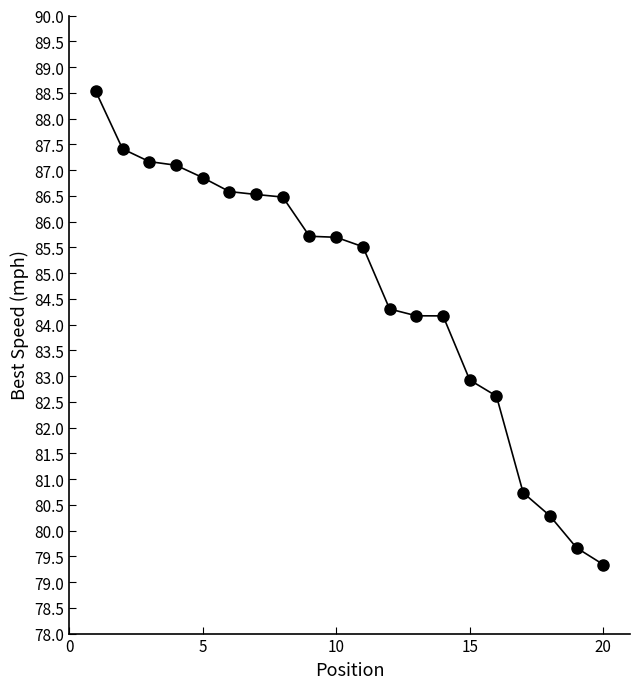

What is the value of the 13th point from the left?

84.2